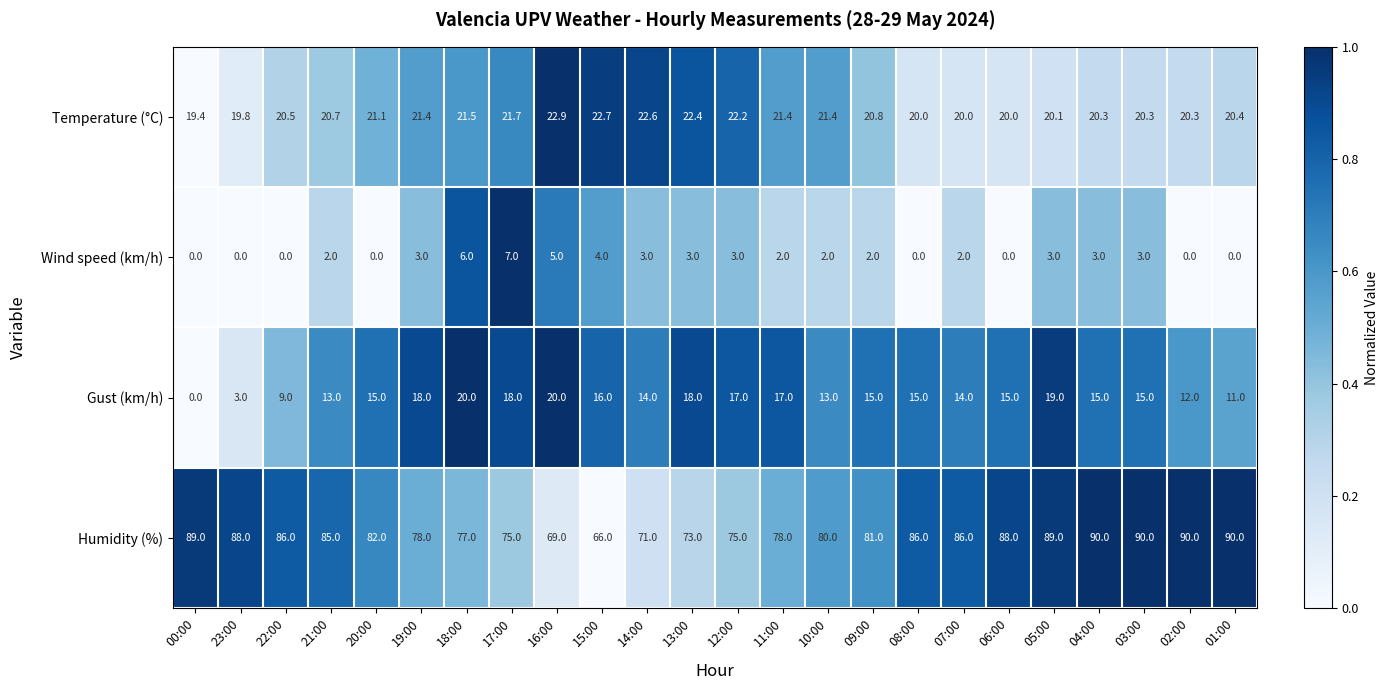

What is the greatest value displayed?

90.0